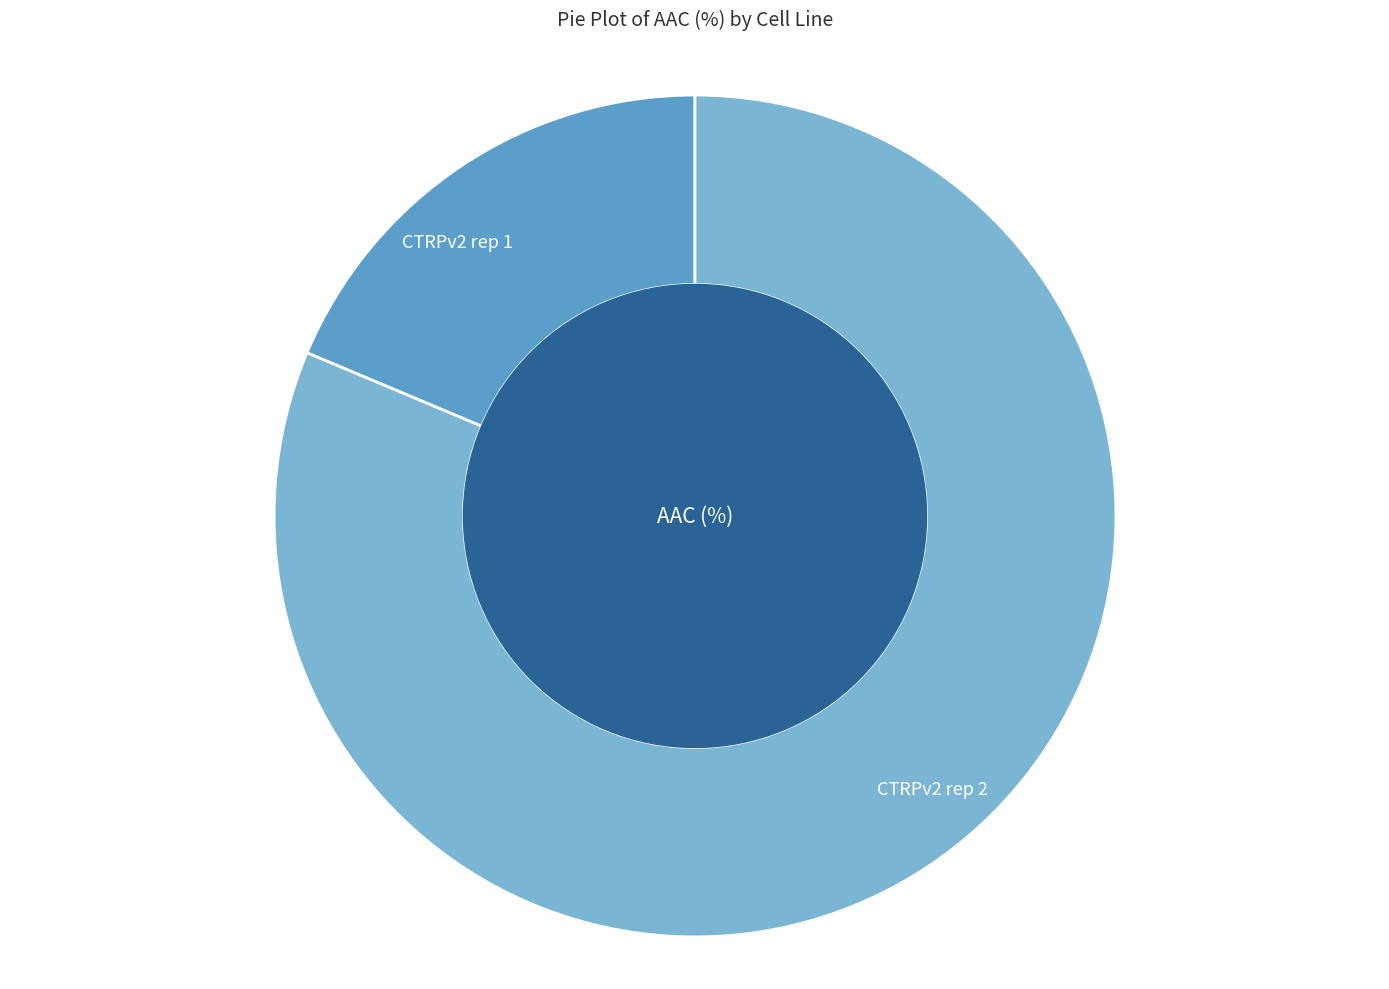

Approximately how many times larger is the value at CTRPv2 rep 1 compared to CTRPv2 rep 2?

0.2